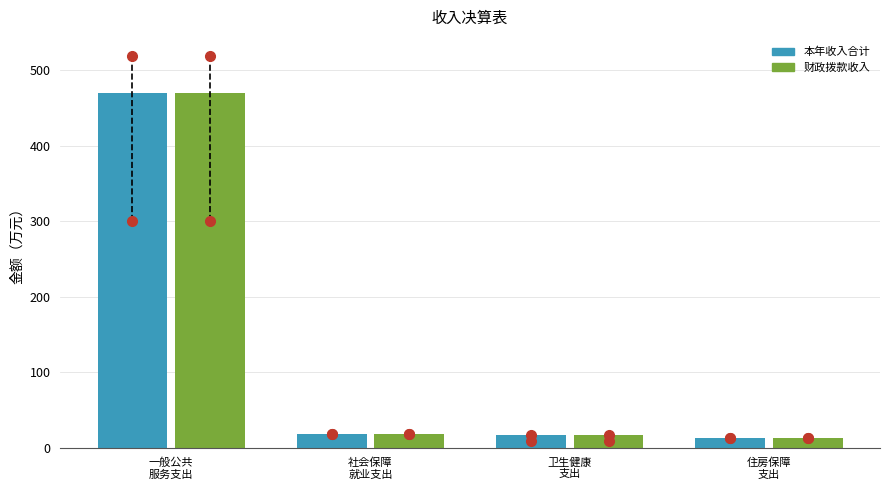

How many values in the 本年收入合计 series are below 18?

2